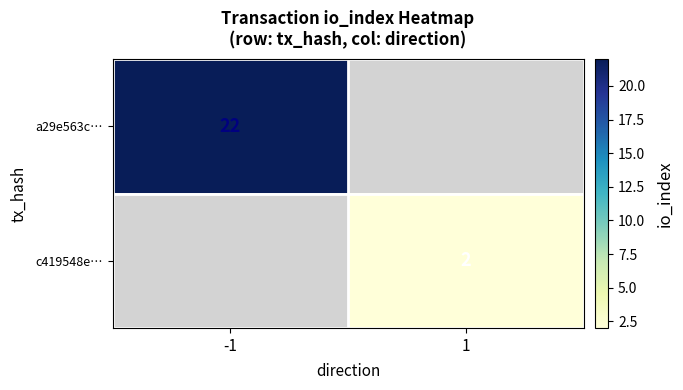

The a29e563c… series shows 37 at -1. True or false?

False